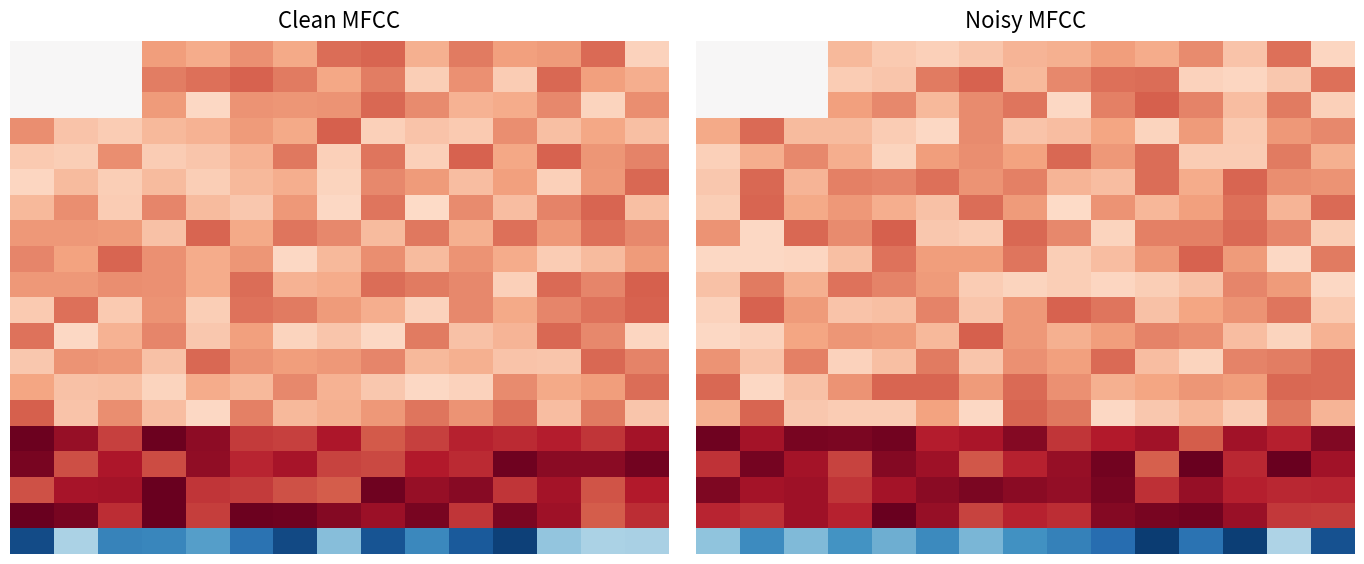

At which category is the sum across all series the highest?

13